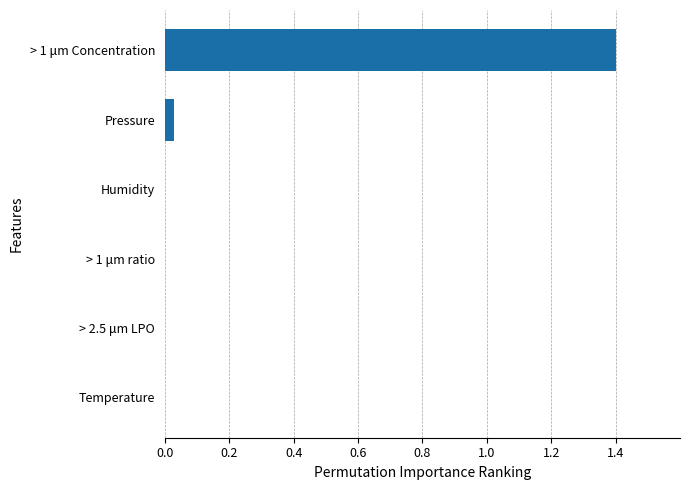

What is the sum of all values?

1.4